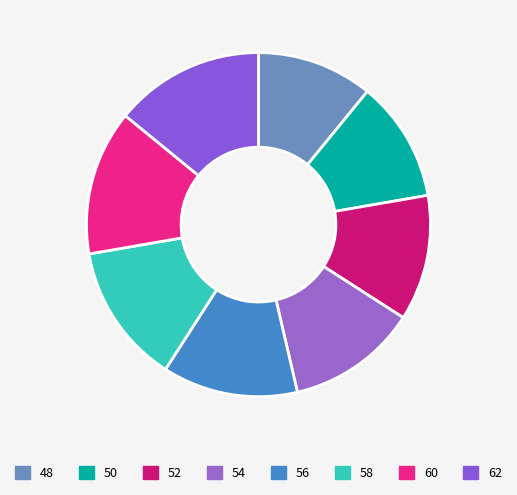

Count the number of slices in the pie.

8